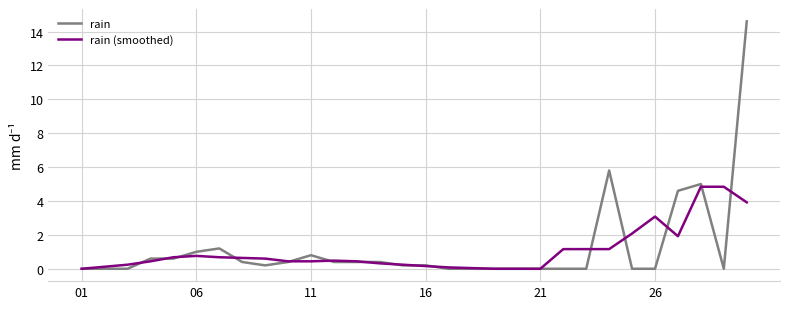

What is the greatest value displayed?

14.6